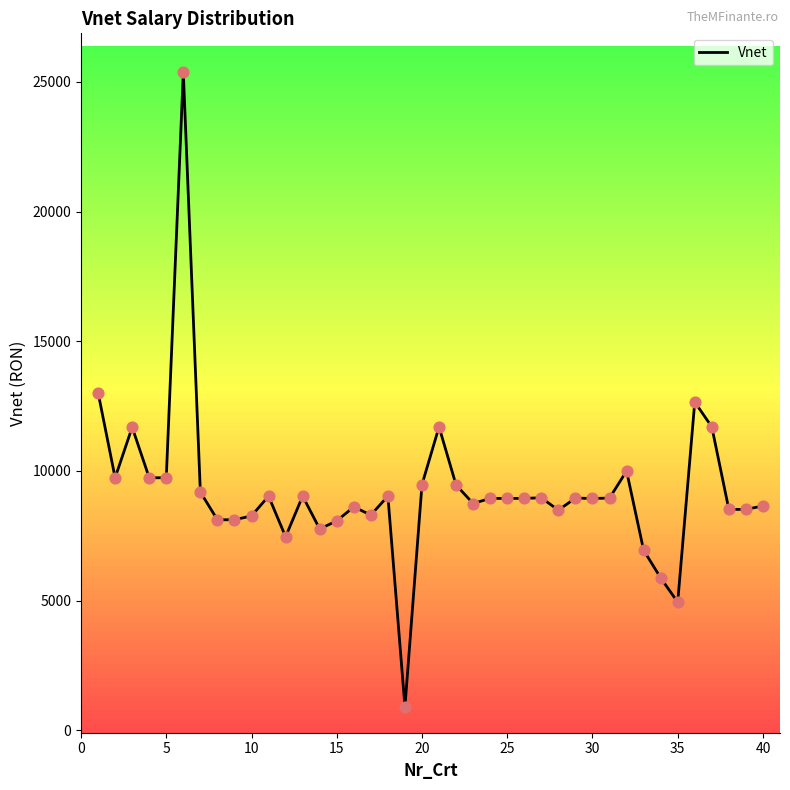

What is the difference between the maximum and minimum values?

24467